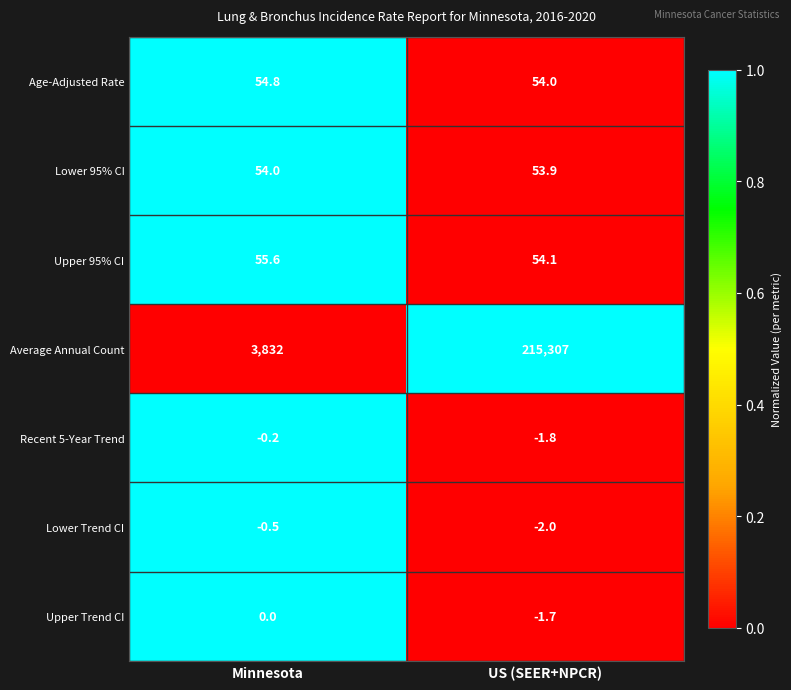

How many values in the Lower 95% CI series are below 54?

1